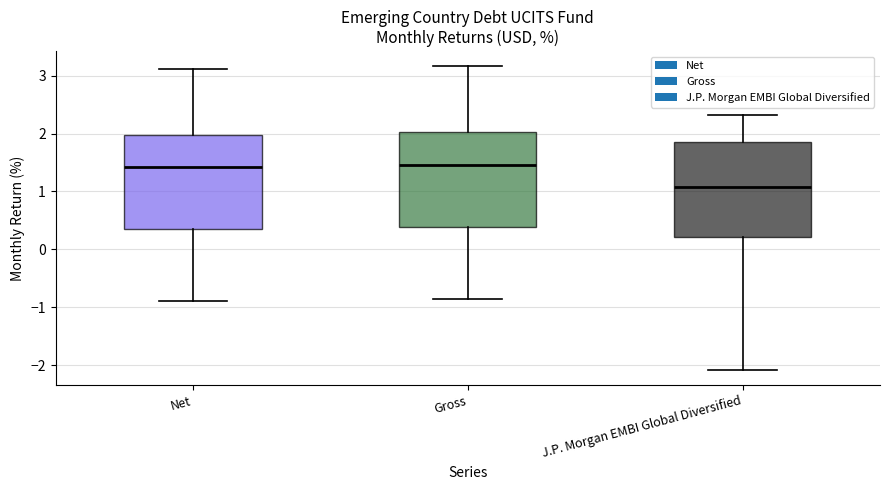

Reading left to right, transcribe this box plot: for each box, give where its median line is, the range the box spans, and where its two whiskers end, as read against the y-axis. The values are not printed on the chart, so give them approximately, as read against the axis.

Net: median 1.4, box 0.4 to 2.0, whiskers -0.9 to 3.1
Gross: median 1.5, box 0.4 to 2.0, whiskers -0.9 to 3.2
J.P. Morgan EMBI Global Diversified: median 1.1, box 0.2 to 1.9, whiskers -2.1 to 2.3